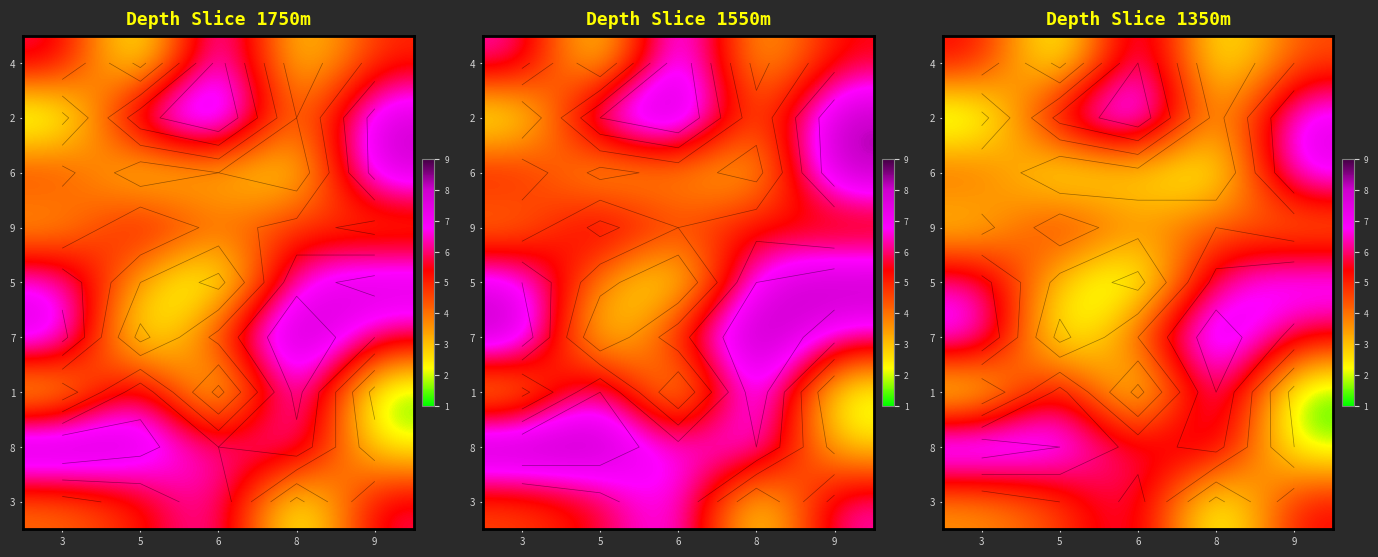

At which label is 5 closest to 4?

5